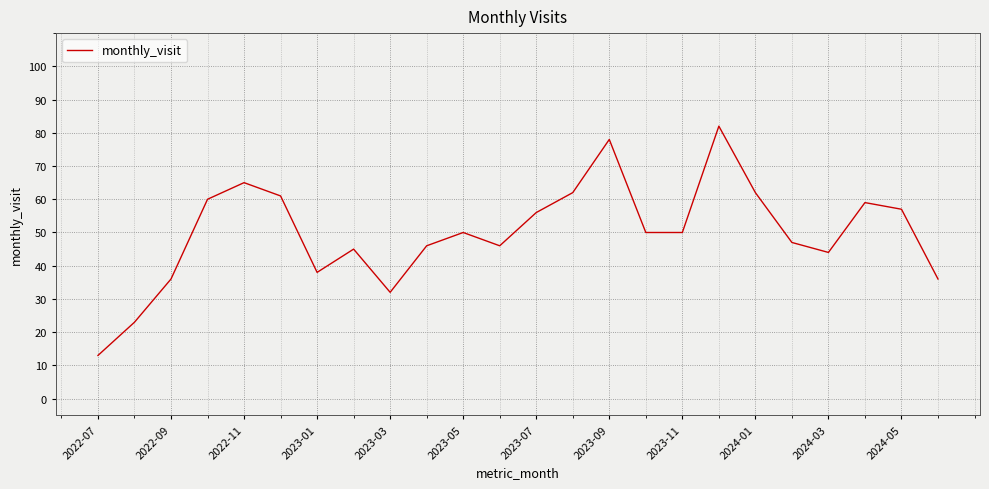

What is the greatest value displayed?

82